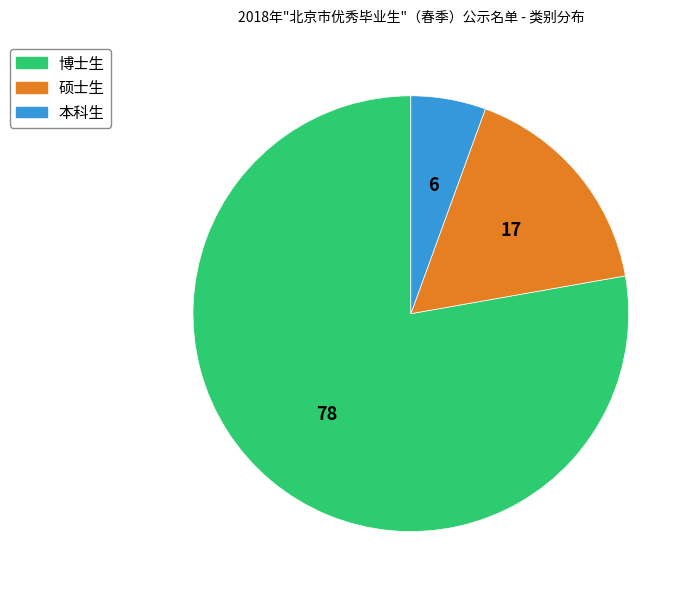

Is it true that 本科生 is 6% of the pie?

True